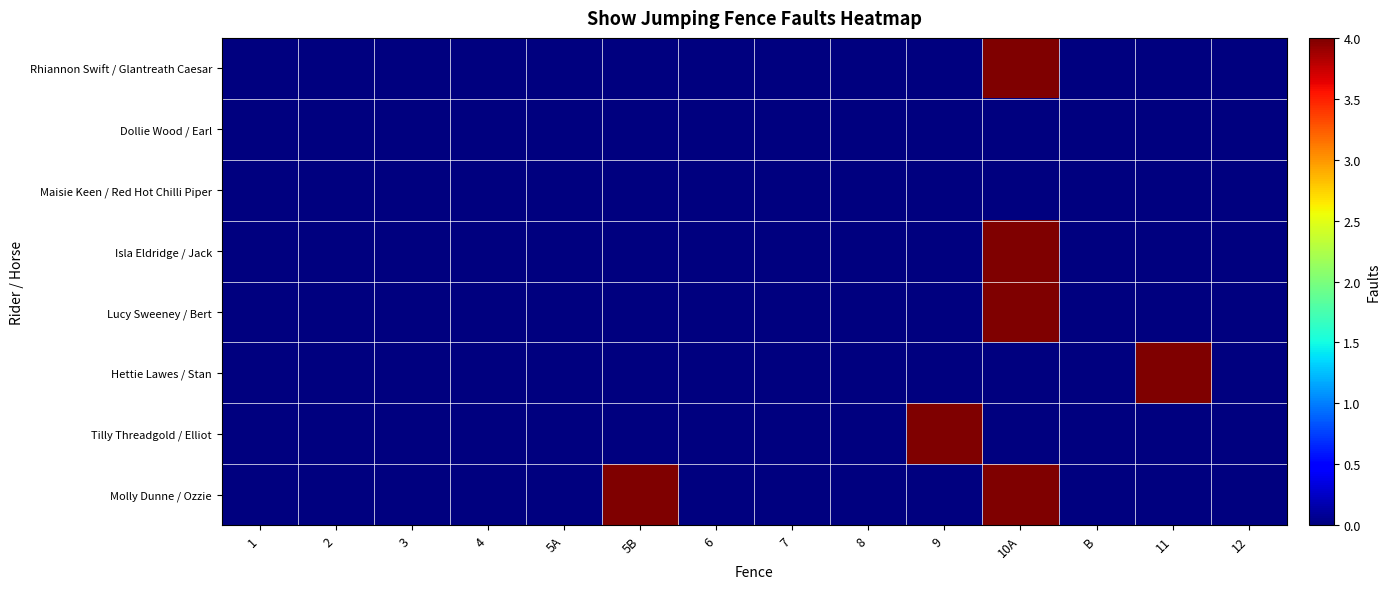

Which has a higher value, 5B or 12?

5B